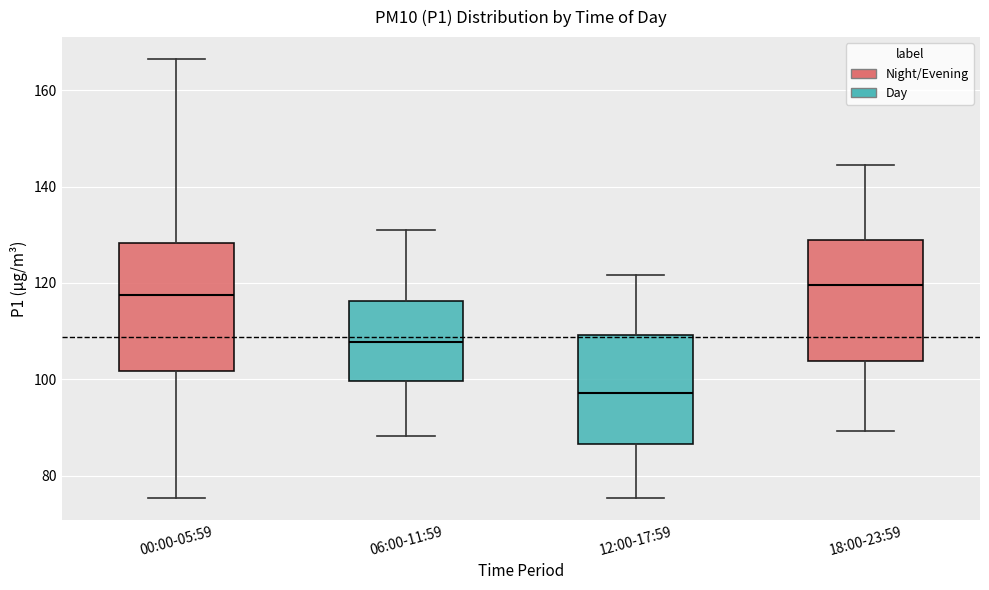

Reading left to right, read every box against the y-axis: the position of its median line, the range the box covers, and the ends of its whiskers. The values are not printed on the chart, so give them approximately, as read against the axis.

00:00-05:59: median 118, box 102 to 128, whiskers 76 to 166
06:00-11:59: median 108, box 100 to 116, whiskers 88 to 132
12:00-17:59: median 98, box 86 to 110, whiskers 76 to 122
18:00-23:59: median 120, box 104 to 128, whiskers 90 to 144